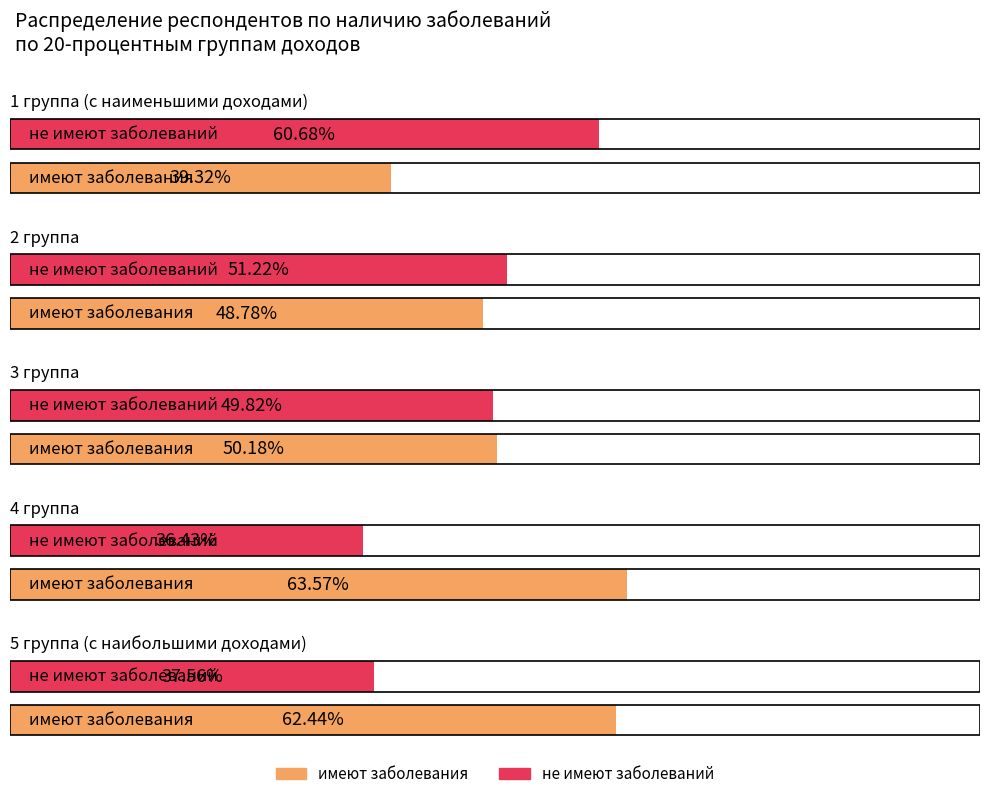

Rank the series at имеют заболевания from highest to lowest value.

4 группа, 5 группа (с наибольшими доходами), 3 группа, 2 группа, 1 группа (с наименьшими доходами)